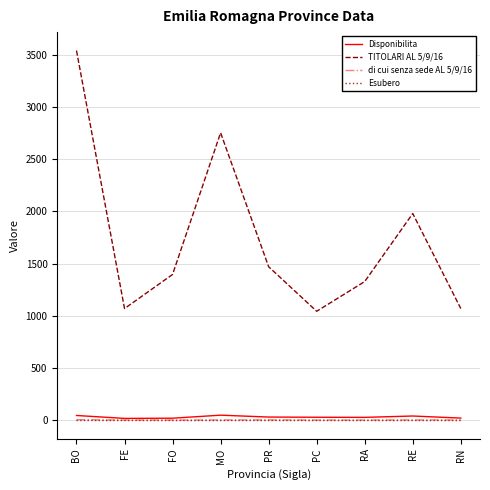

True or false: di cui senza sede AL 5/9/16 and TITOLARI AL 5/9/16 intersect in this chart.

False